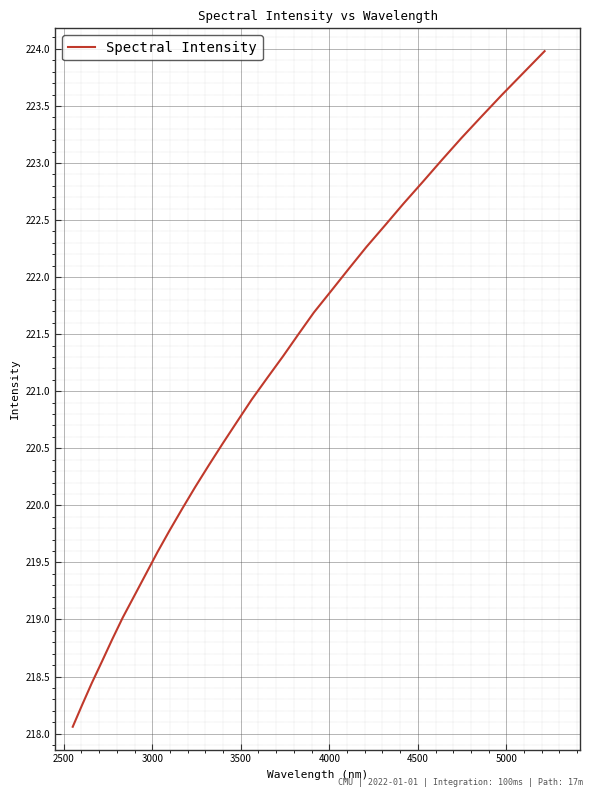

What is the maximum value shown in the chart?

224.0